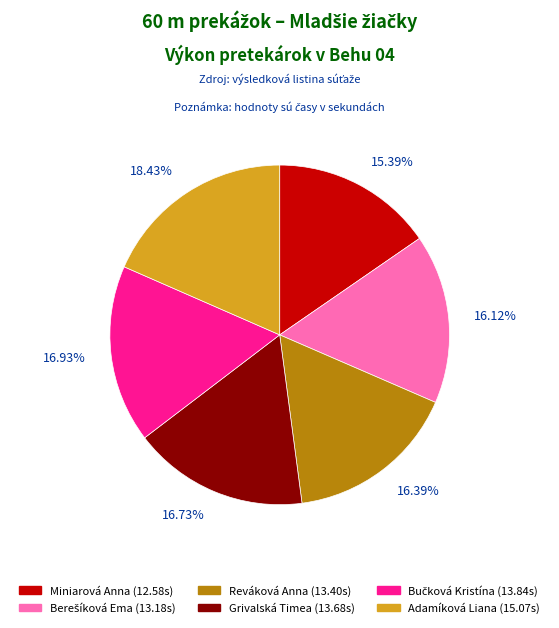

Is there a majority slice in this chart?

No